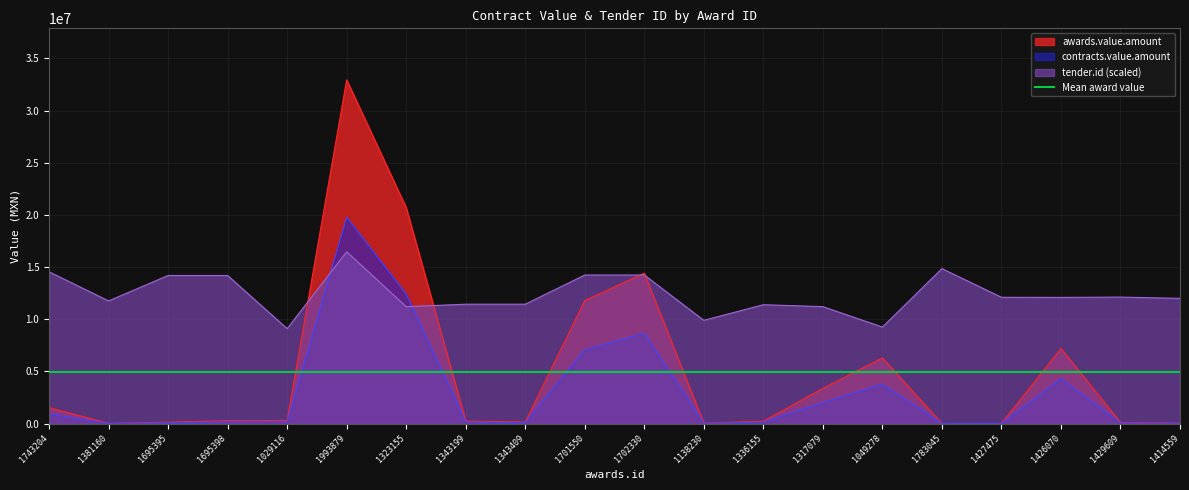

What is the sum of all awards.value.amount values?

99855570.8